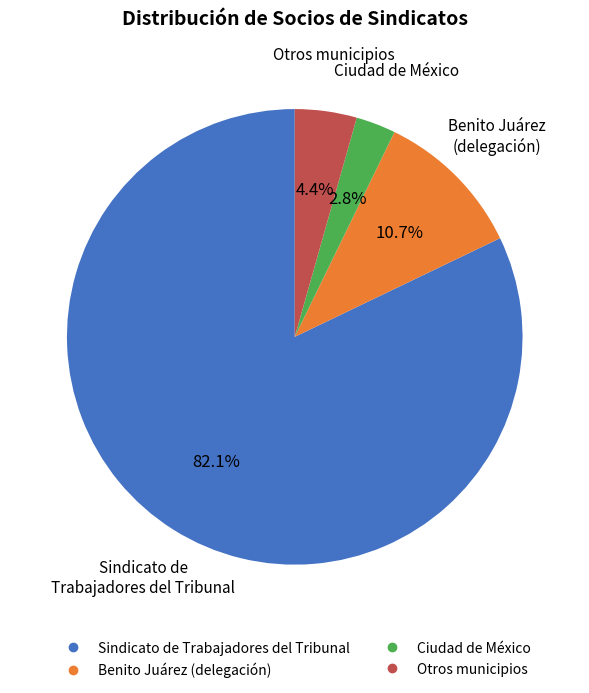

Is there any slice that represents more than half of the pie?

Yes